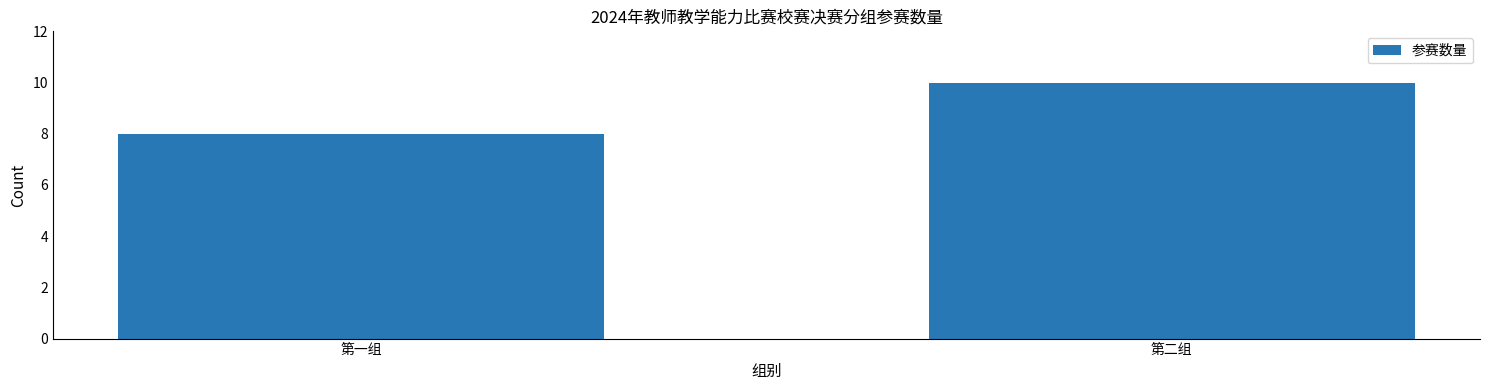

What is the value of the 1st bar from the left?

8